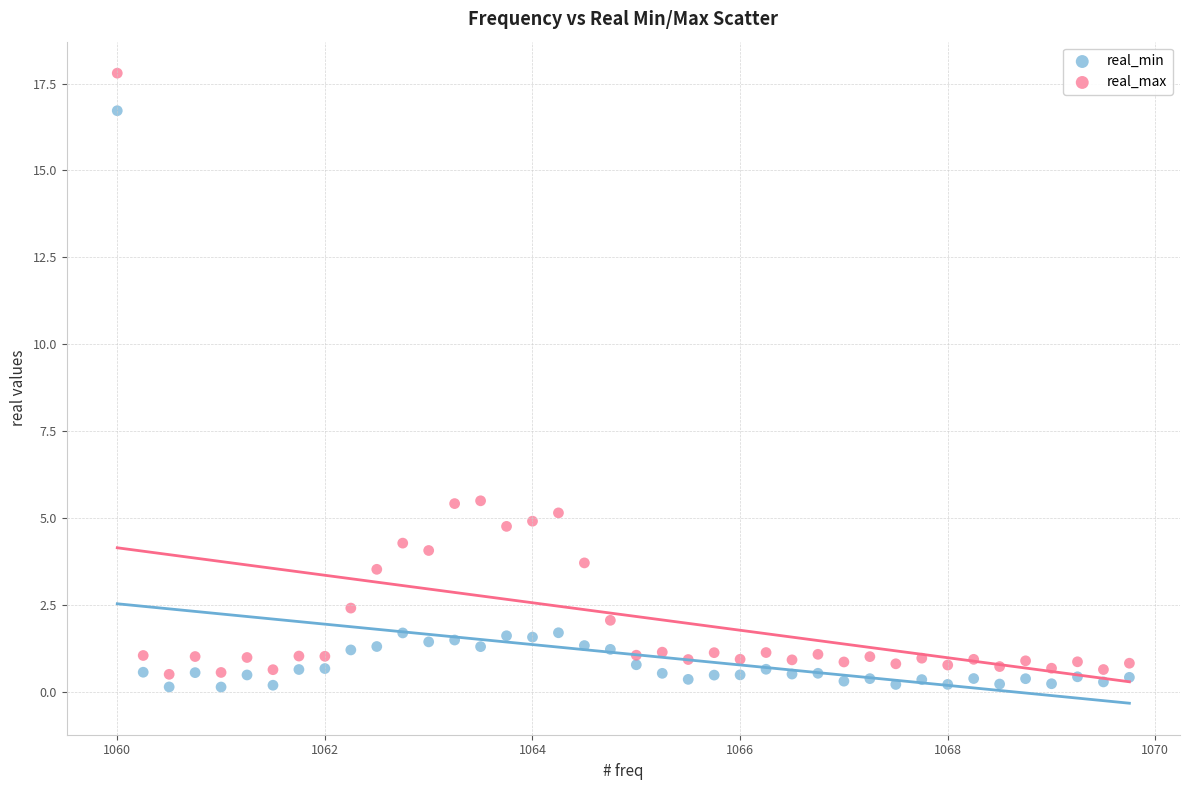

Which series has the largest Y range (max minus min)?

real_max